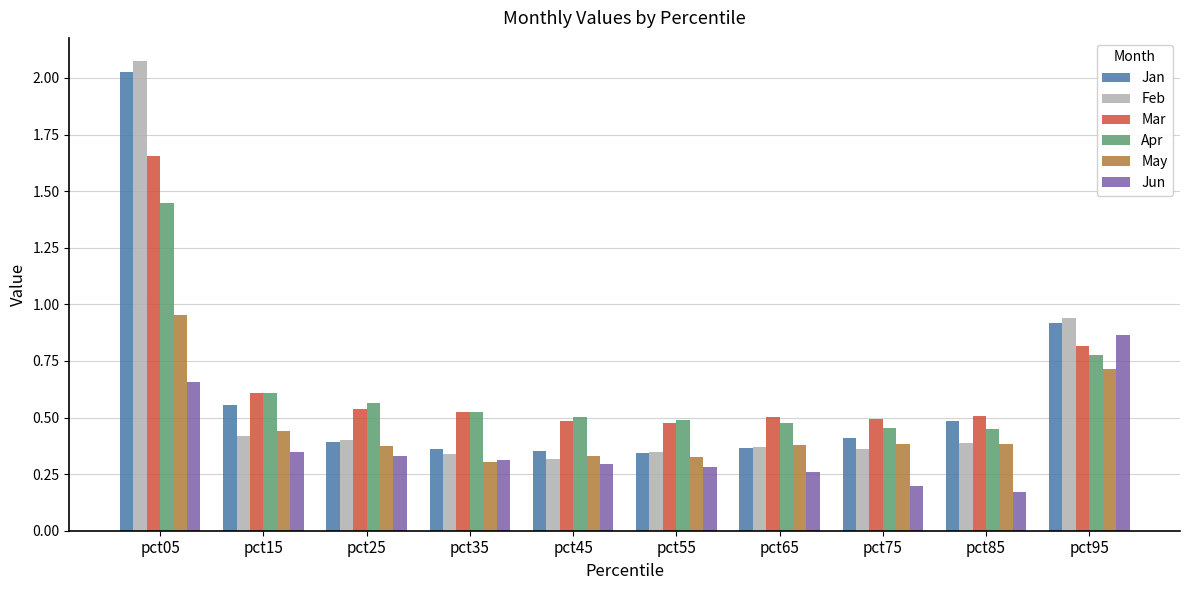

How many groups of bars are there?

10